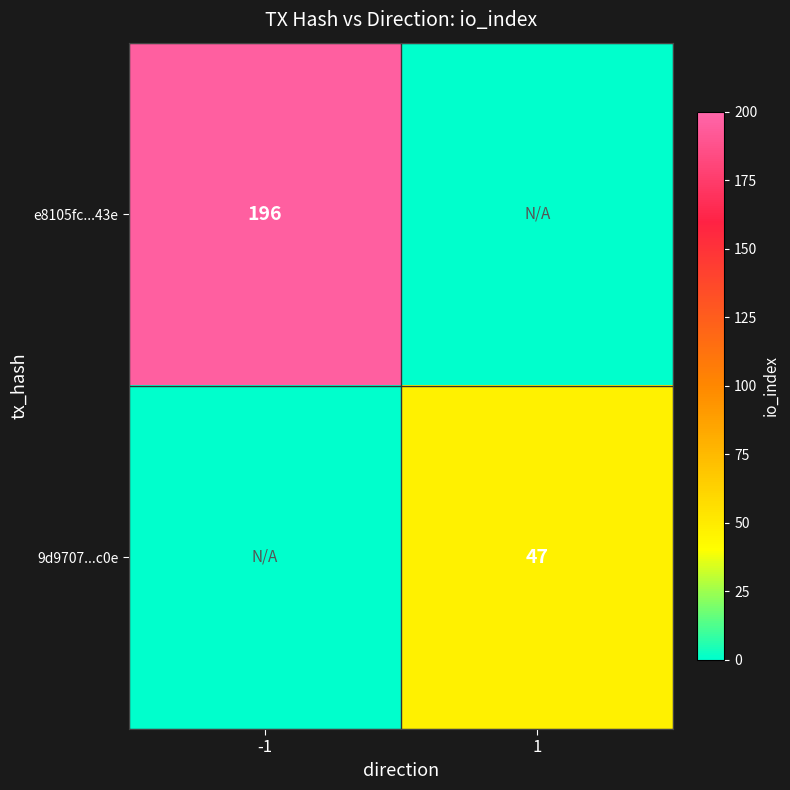

True or false: e8105fc...43e has a value of 288 at -1.

False